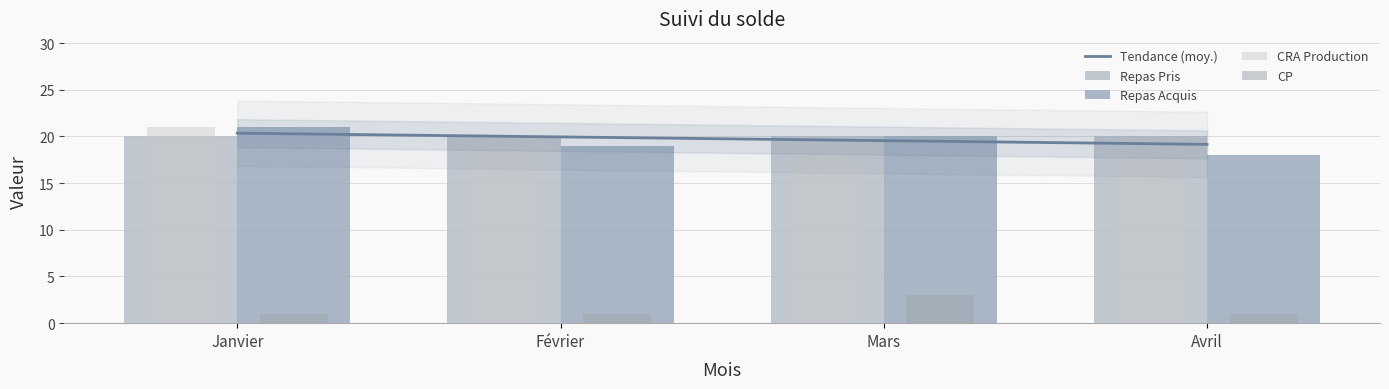

Which label corresponds to the largest value in the chart?

Janvier